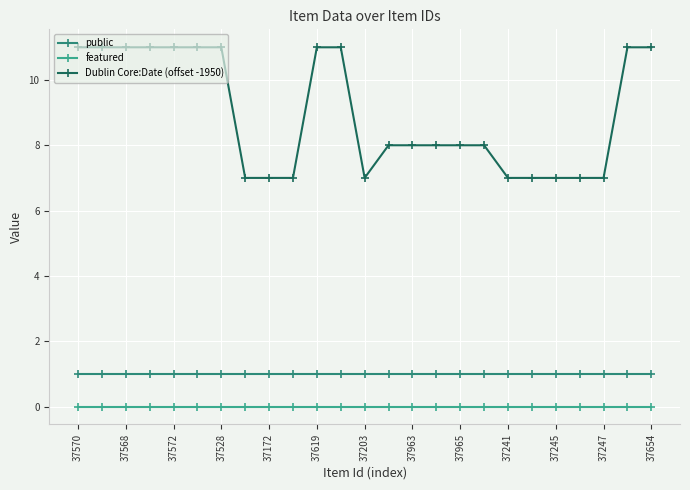

Reading left to right, transcribe all the data shown in this chart.

public: 1	1	1	1	1	1	1	1	1	1	1	1	1	1	1	1	1	1	1	1	1	1	1	1	1
featured: 0	0	0	0	0	0	0	0	0	0	0	0	0	0	0	0	0	0	0	0	0	0	0	0	0
Dublin Core:Date (offset -1950): 11	11	11	11	11	11	11	7	7	7	11	11	7	8	8	8	8	8	7	7	7	7	7	11	11